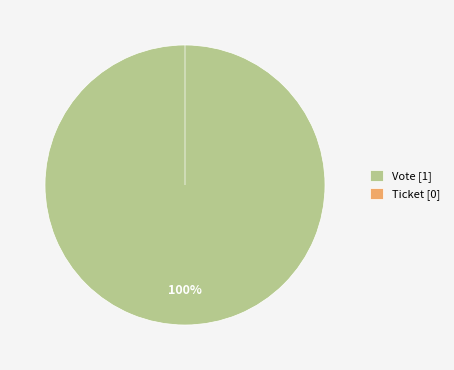

To the nearest percent, what is the difference between the Vote and Ticket slice percentages?

100%